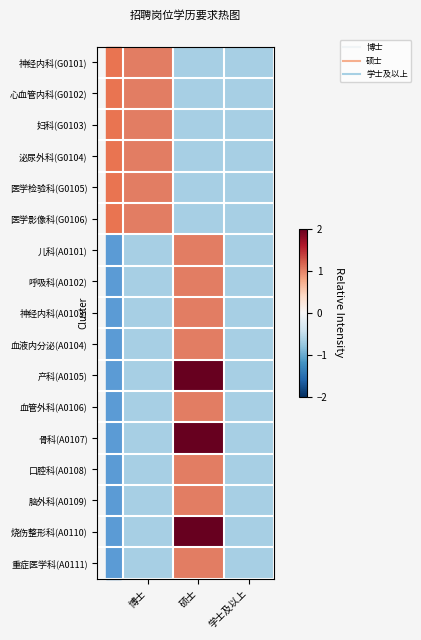

Which category has the lowest value across all series?

硕士